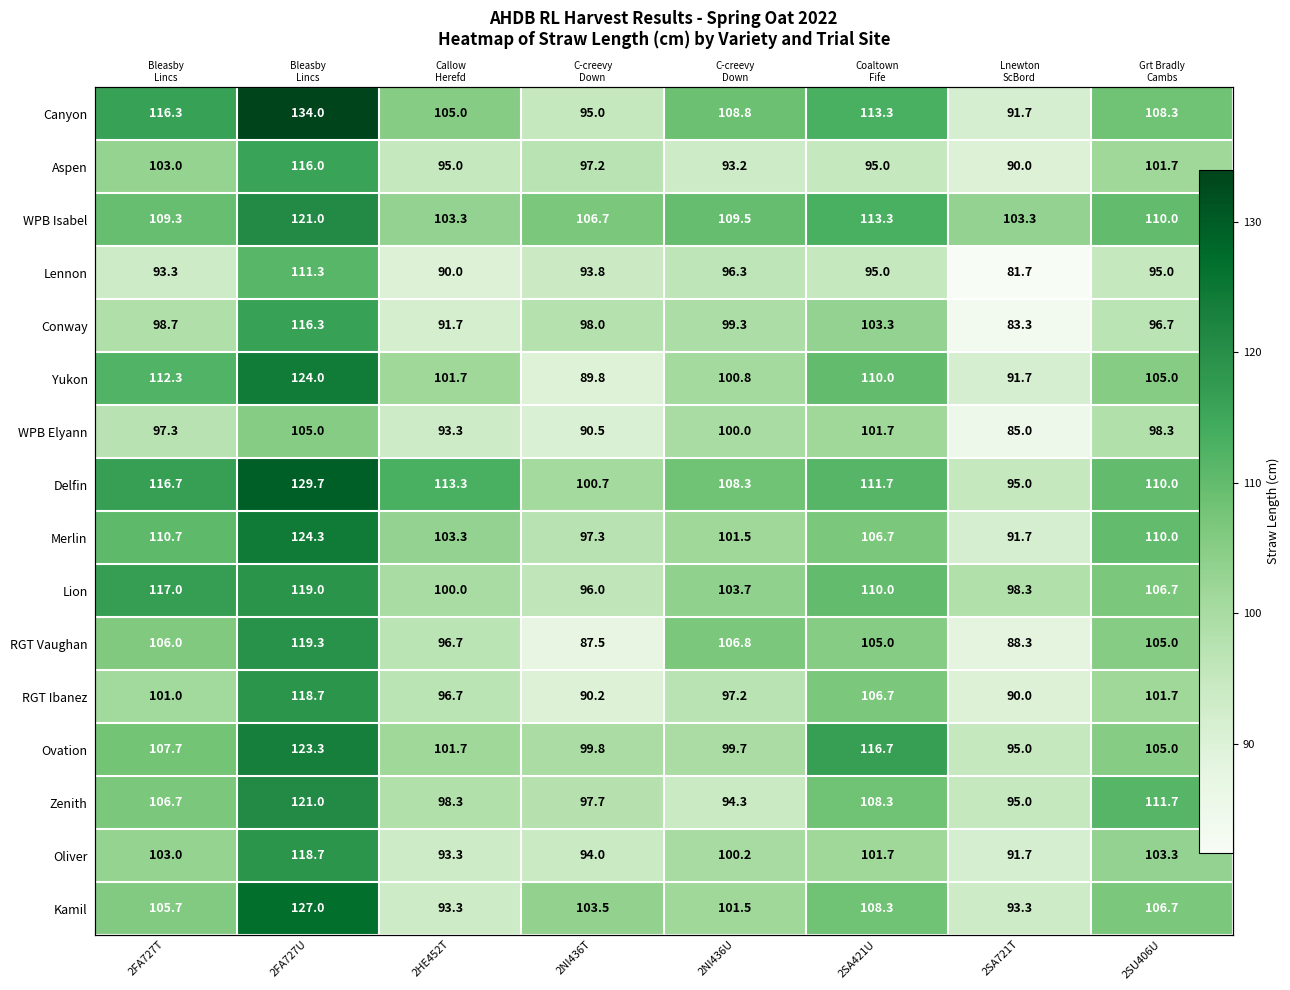

What is the difference between the Zenith values at 2FA727T and 2NI436T?

9.0